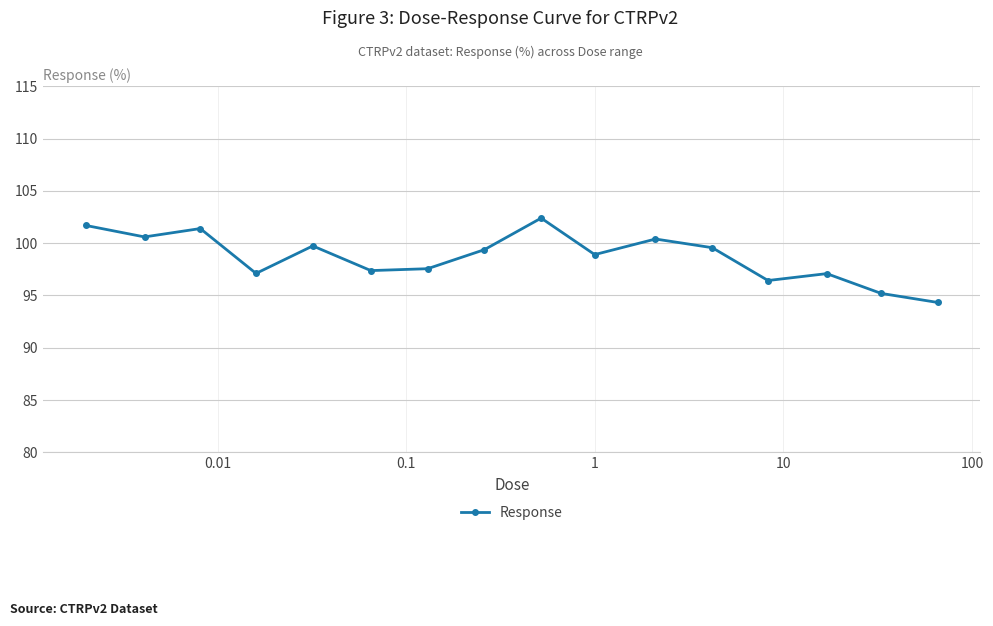

Reading left to right, transcribe all the data shown in this chart.

101.7	100.6	101.4	97.1	99.7	97.4	97.6	99.4	102.4	98.9	100.4	99.6	96.4	97.1	95.2	94.3